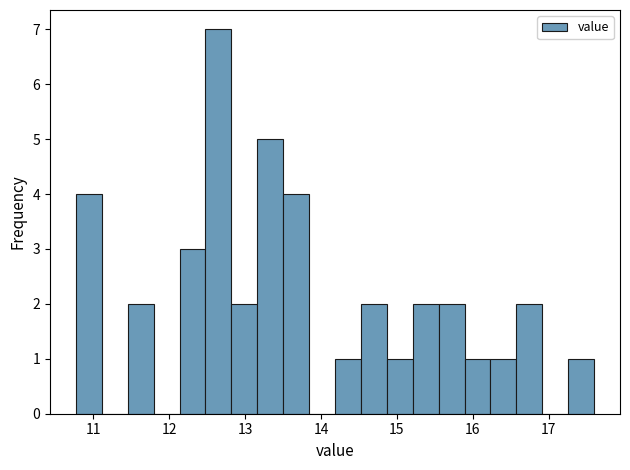

Around what value on the x-axis is the tallest bar? Give the approximate position of its centre, as read against the axis.

12.6